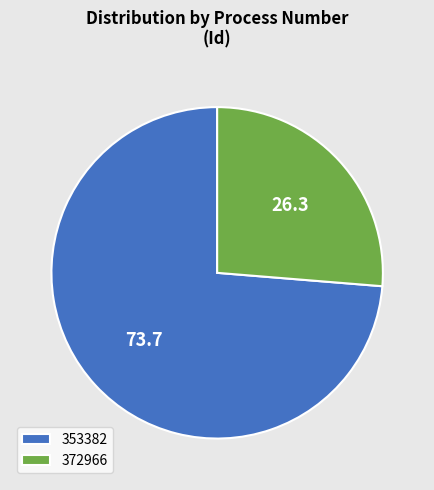

Is there a majority slice in this chart?

Yes